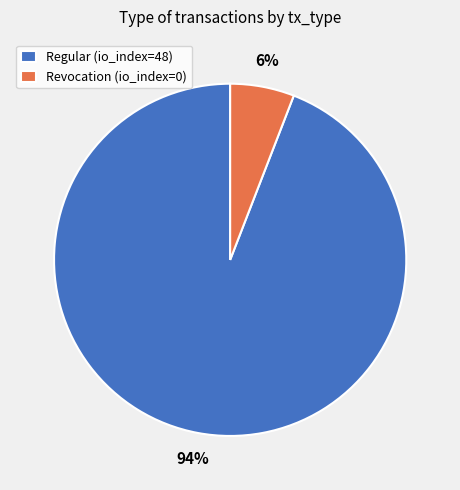

Do Revocation (io_index=0) and Regular (io_index=48) together represent more than half of the pie?

Yes